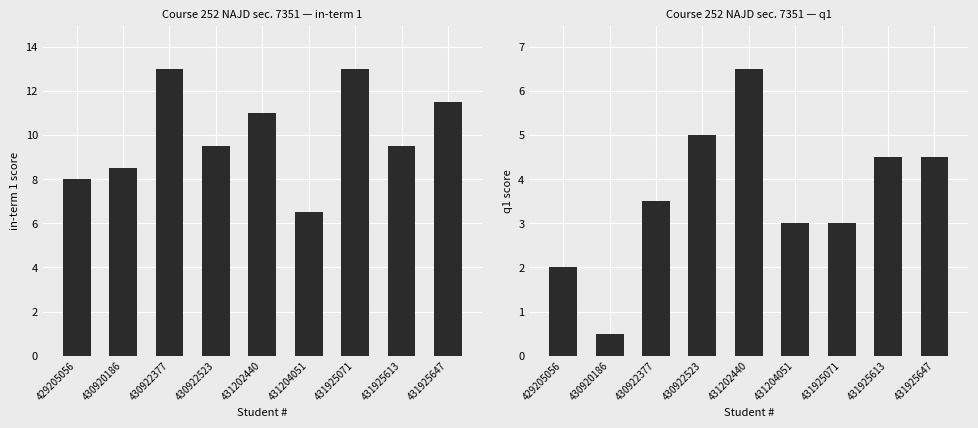

True or false: q1 has a value of 0.5 at 430920186.

True